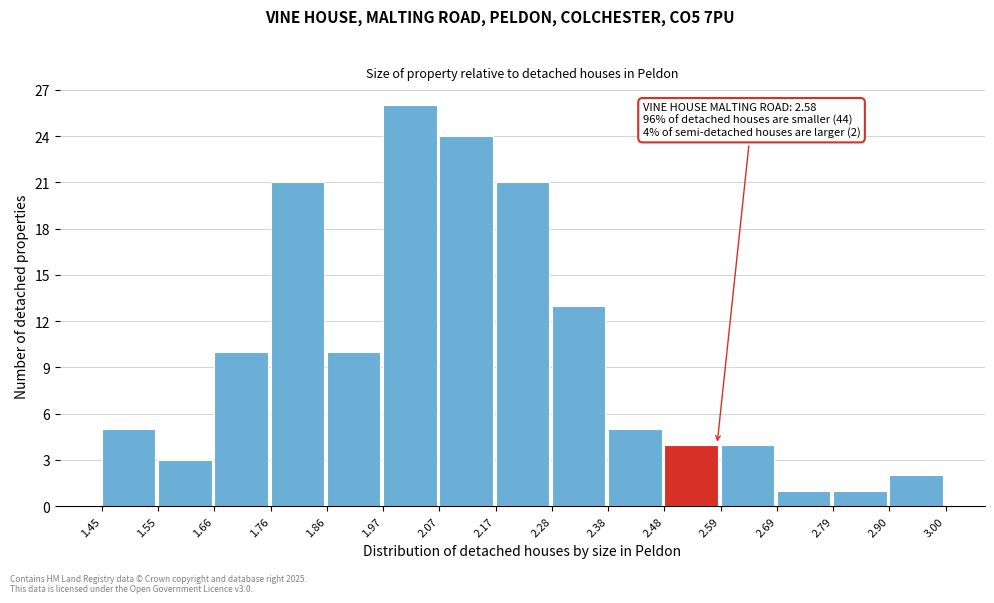

Which range on the x-axis has the tallest bar?

1.97 to 2.07